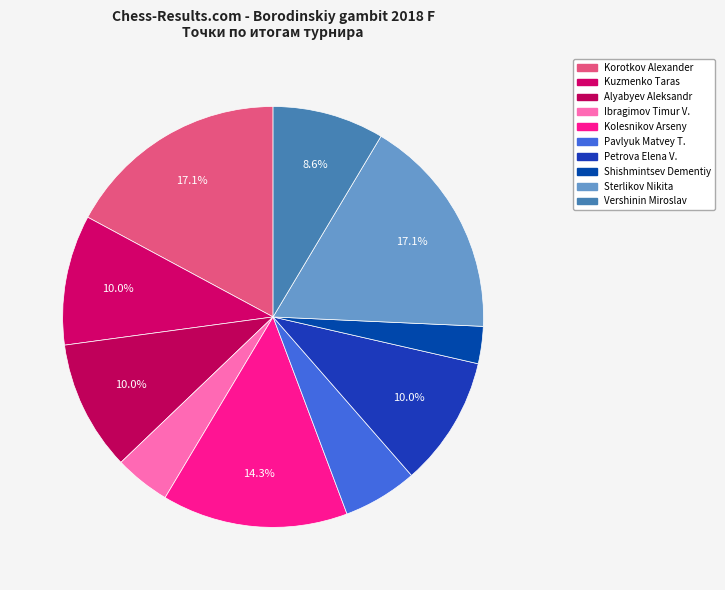

Is there any slice that represents more than half of the pie?

No